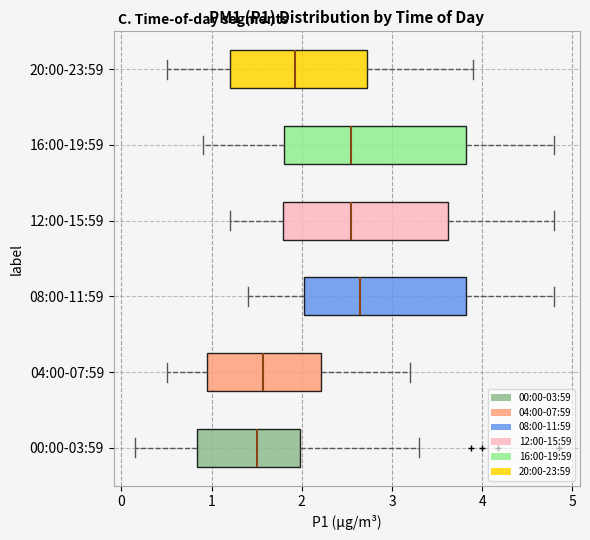

Where does the median line of the box for 16:00-19:59 sit on the x-axis? The values are not printed on the chart, so give them approximately, as read against the axis.

2.6